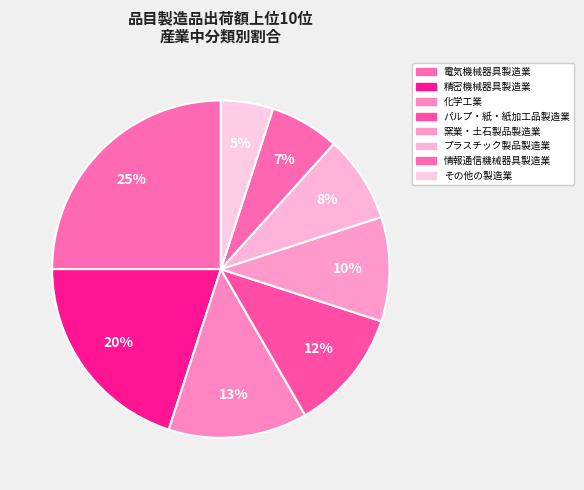

How many segments does this pie chart have?

8